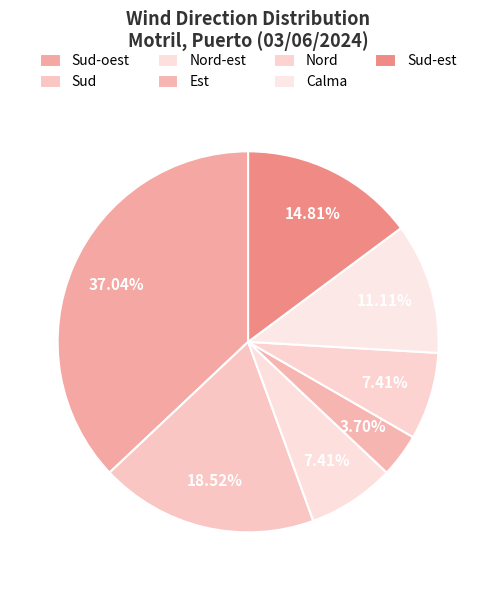

Count the number of slices in the pie.

7